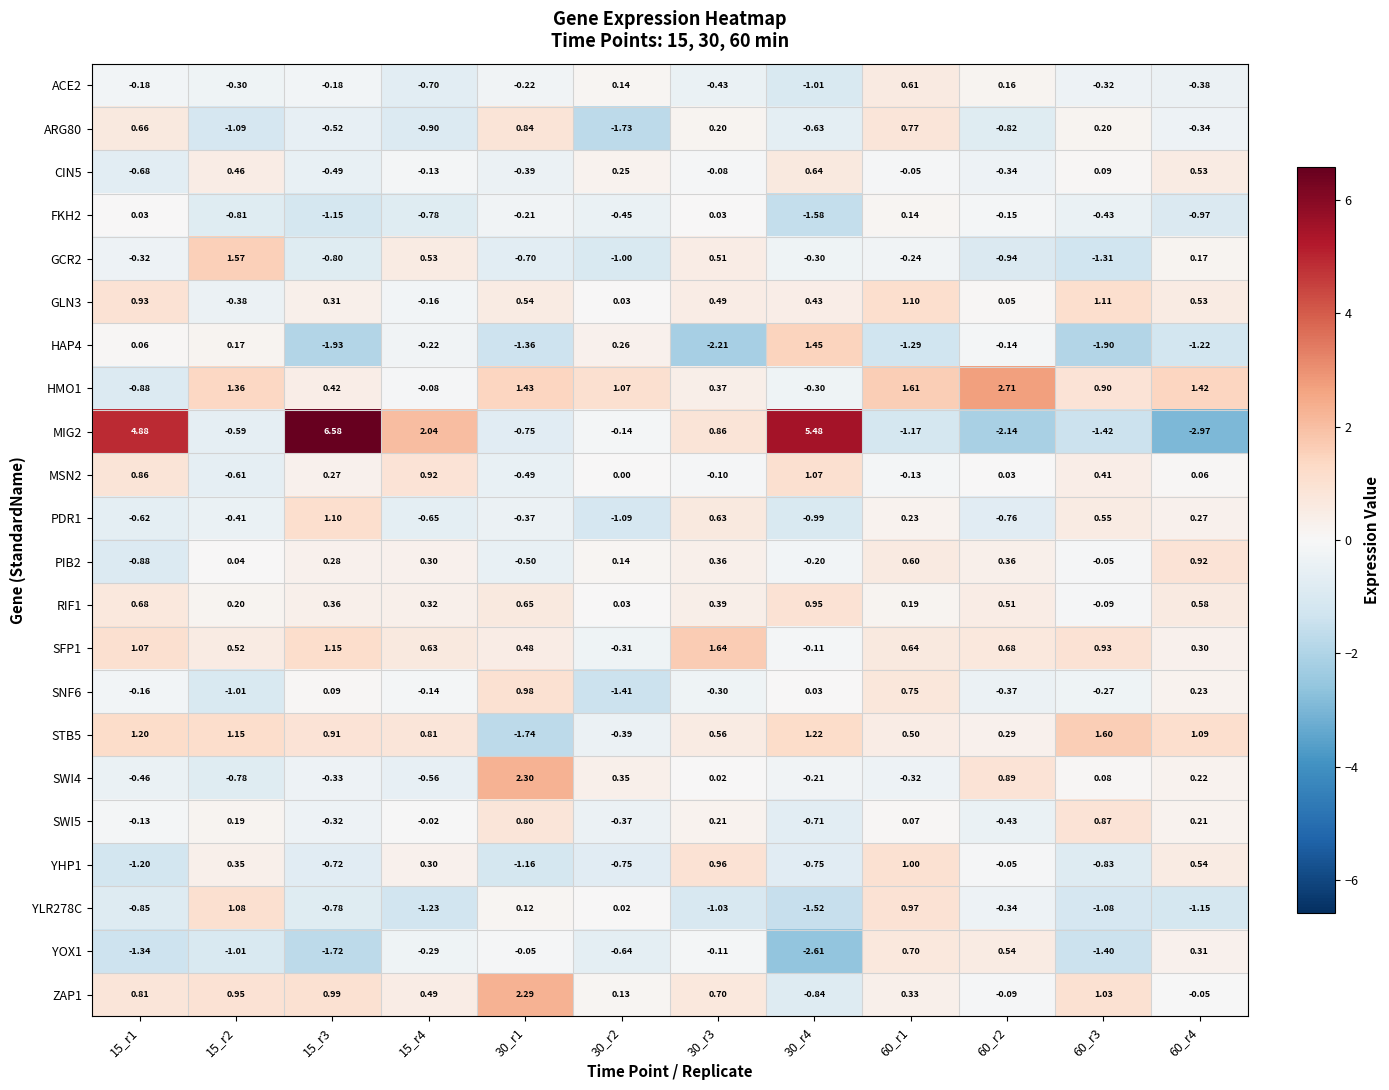

Is the value of ZAP1 at 60_r2 greater than the value of FKH2 at 15_r1?

No